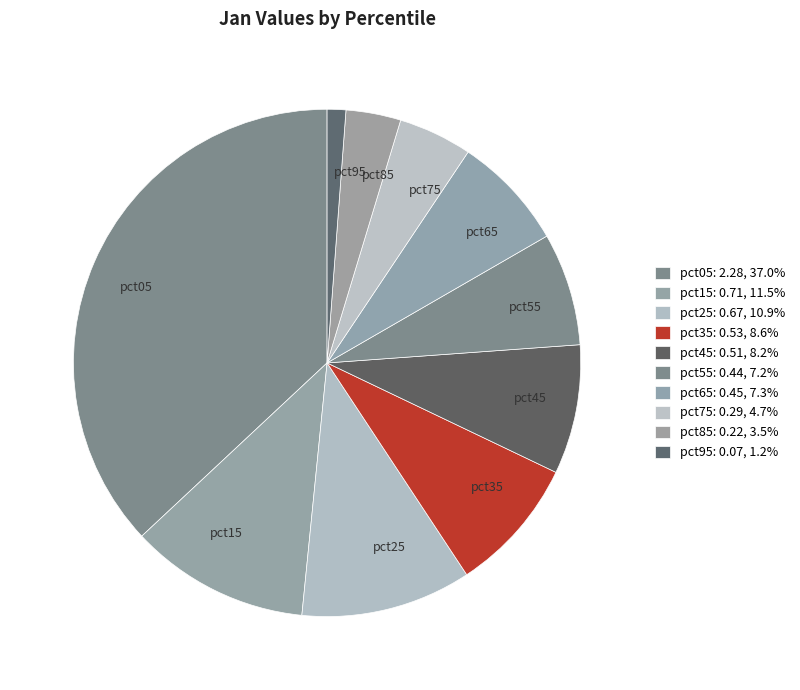

The pct65 slice represents 7% of the pie. True or false?

True